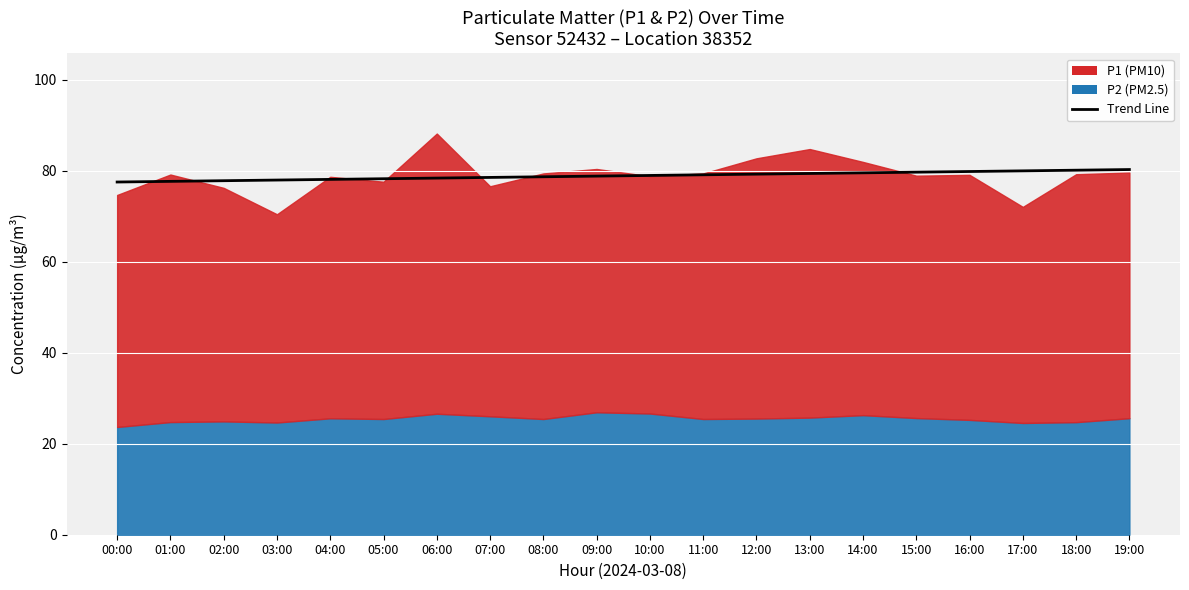

What is the change in value from 06:00 to 13:00?

+1.0